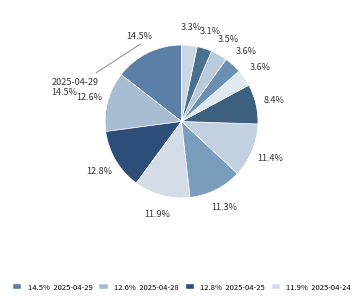

True or false: 2025-04-15 accounts for 1% of the total.

False